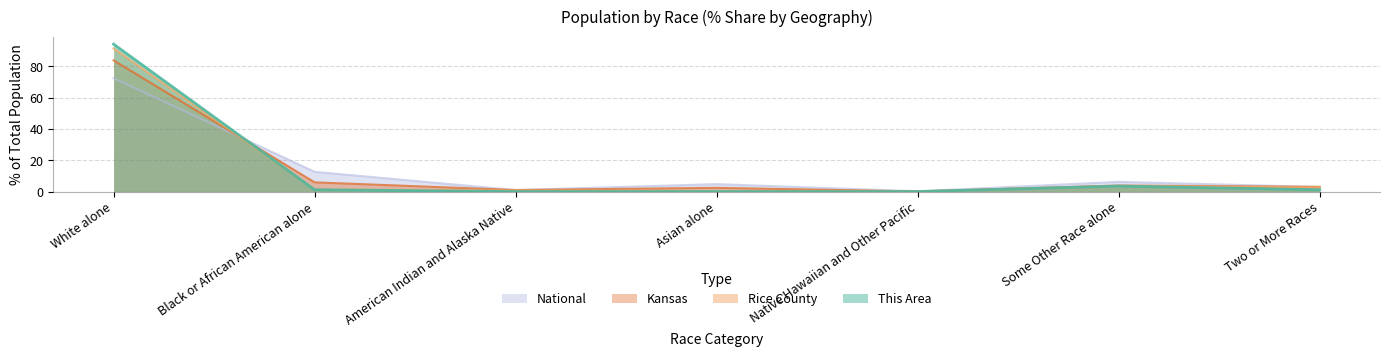

At how many categories does at least one series exceed 8?

2